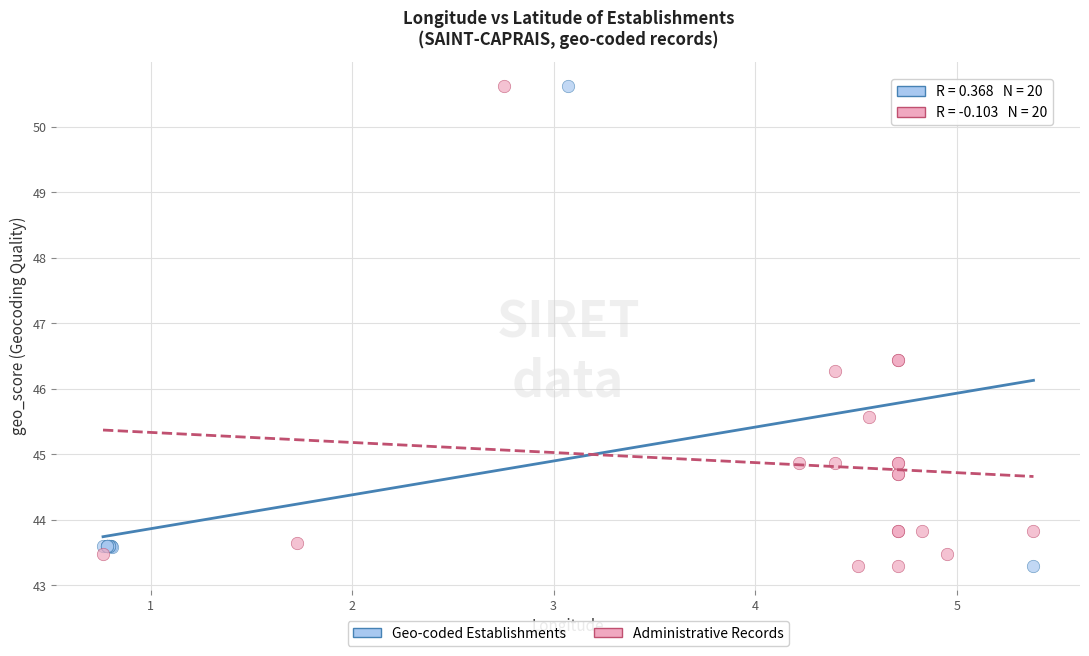

What are all the series names shown in the legend?

Geo-coded Establishments, Administrative Records